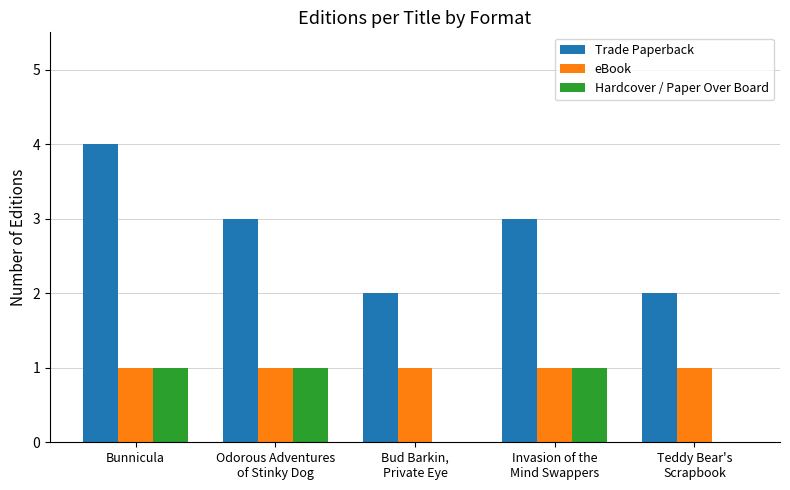

Reading left to right, what are all the values shown in this chart?

Trade Paperback: 4	3	2	3	2
eBook: 1	1	1	1	1
Hardcover / Paper Over Board: 1	1	0	1	0